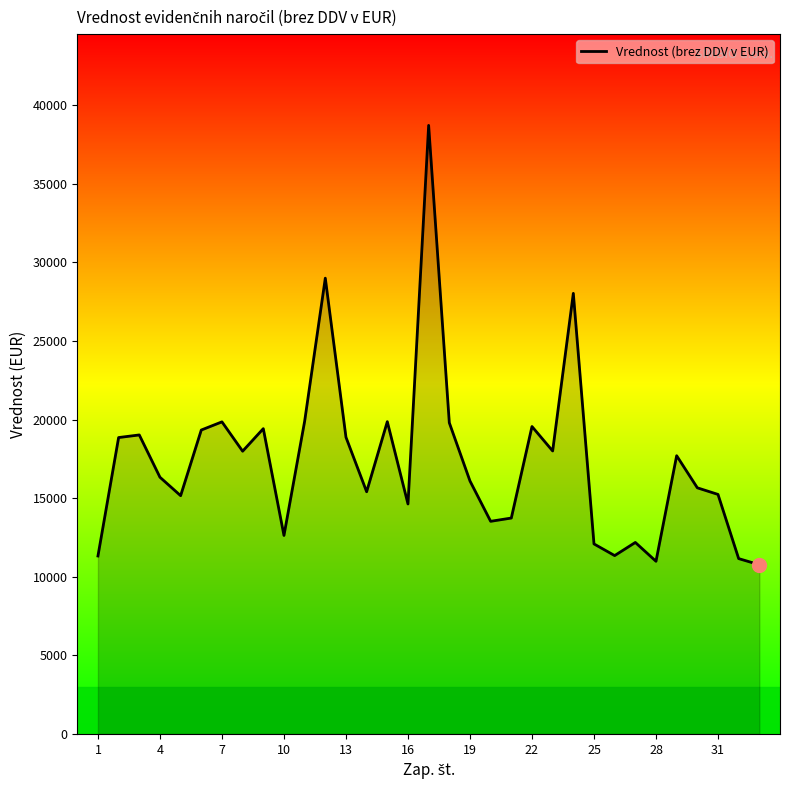

What is the greatest value displayed?

38721.4